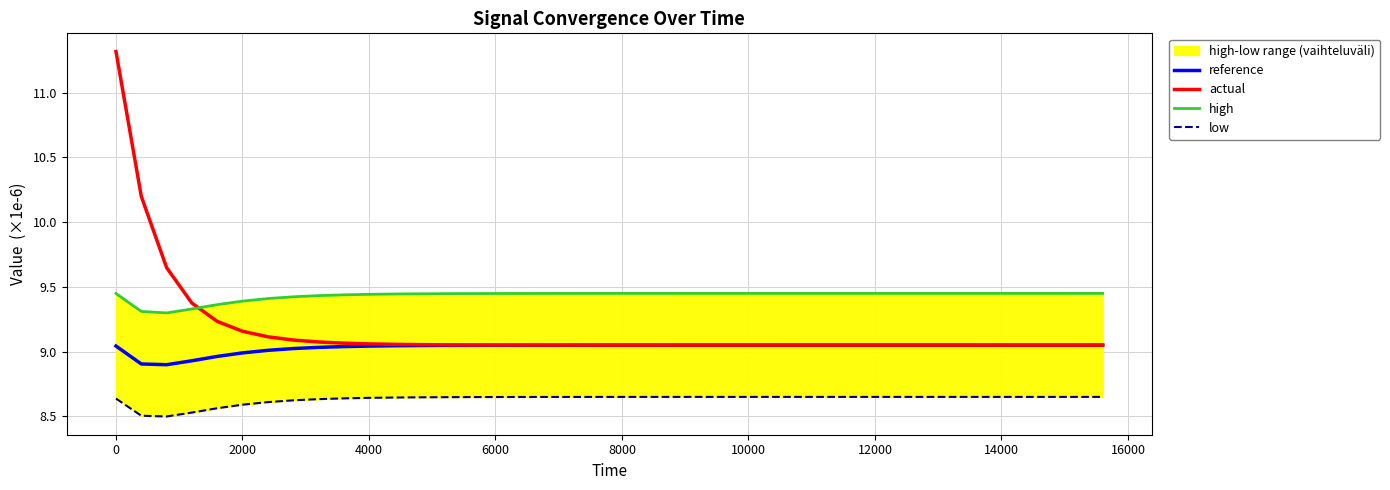

How many lines are shown in the chart?

4